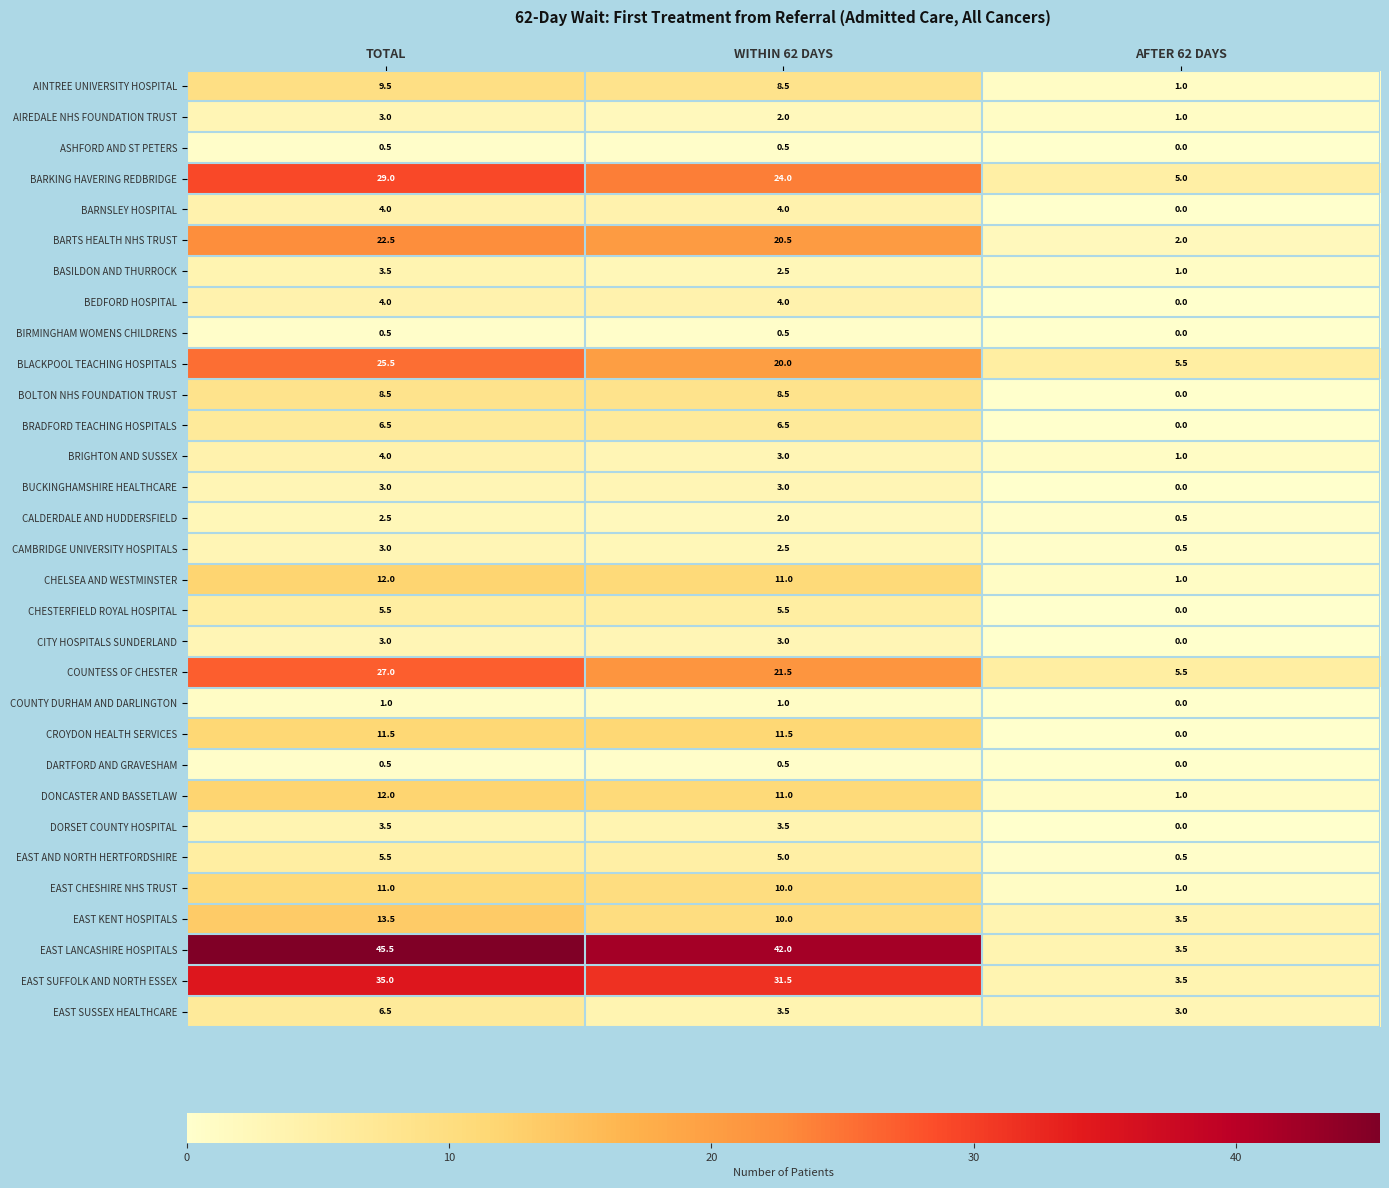

Rank the categories by EAST KENT HOSPITALS value from highest to lowest.

TOTAL, WITHIN 62 DAYS, AFTER 62 DAYS